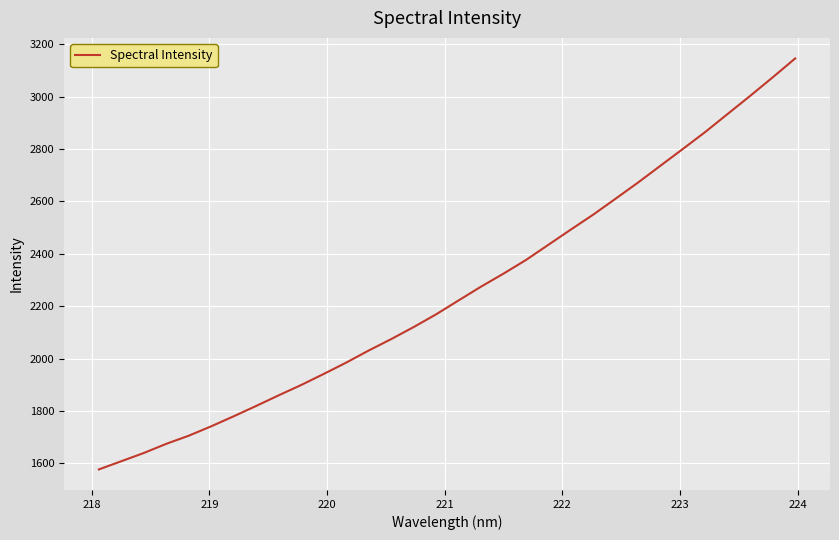

What is the difference between the maximum and minimum values?

1570.4